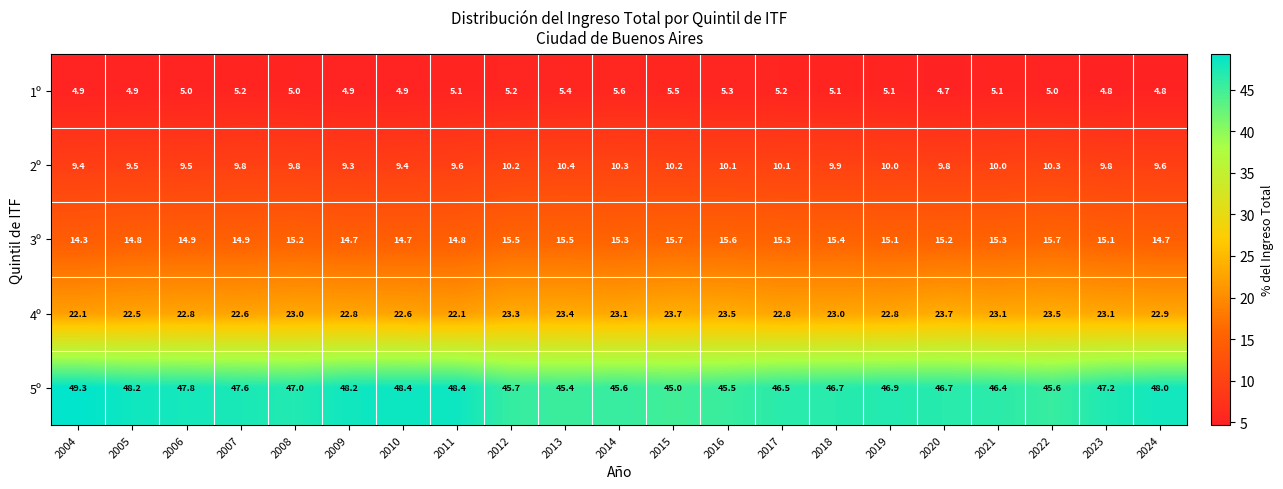

What is the spread (max minus min) of values at 2007?

42.4